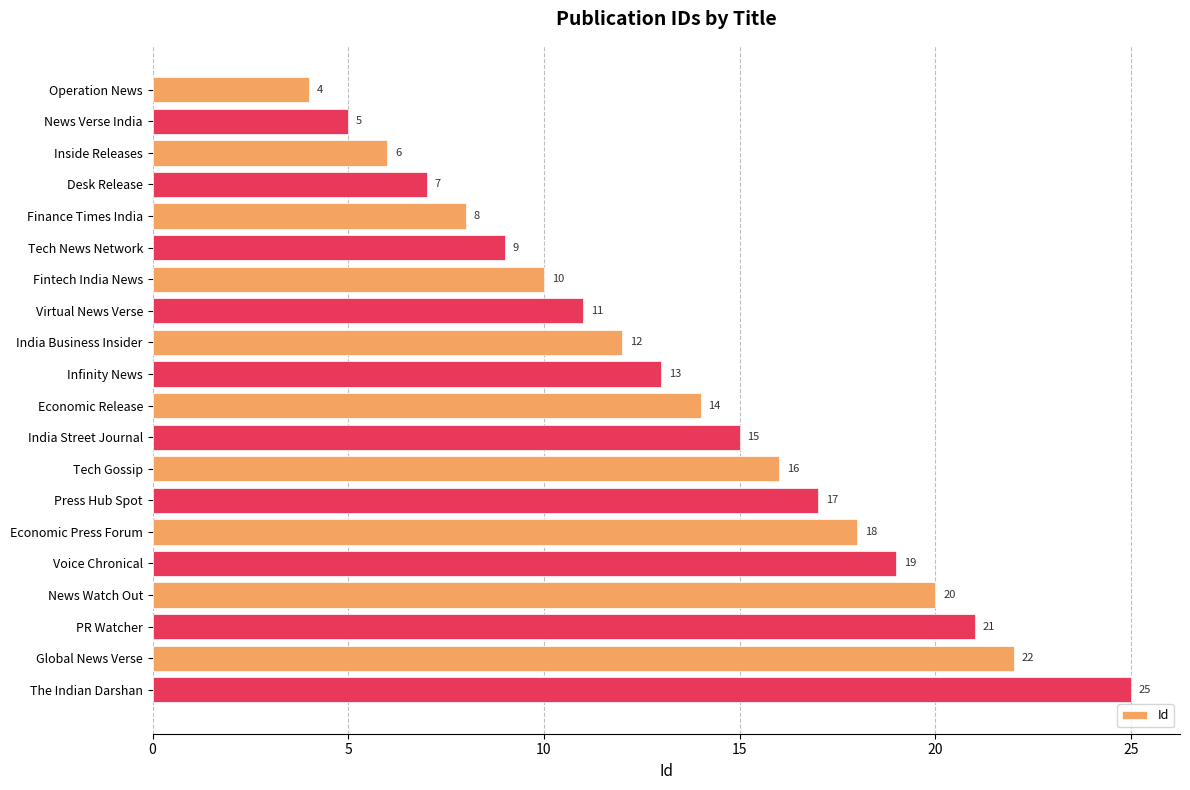

What is the difference between the values at Economic Release and Fintech India News?

4